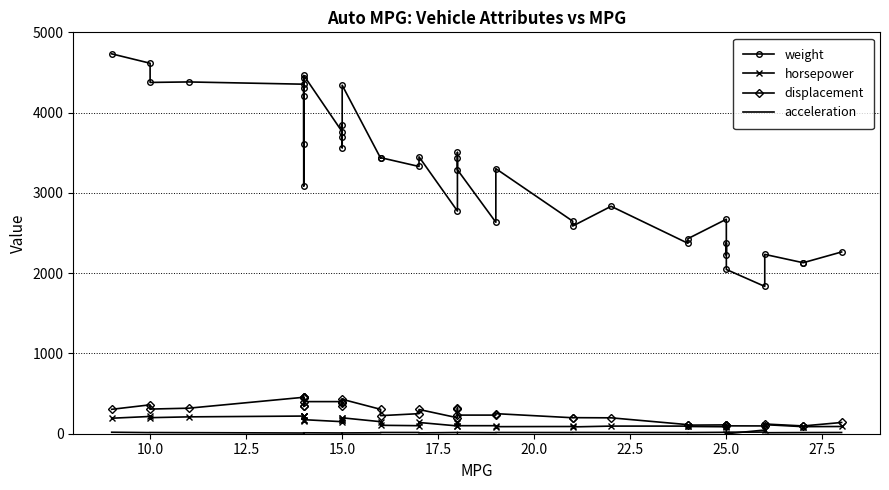

In displacement, how many points are lower than both neighbors (excluding endpoints)?

10